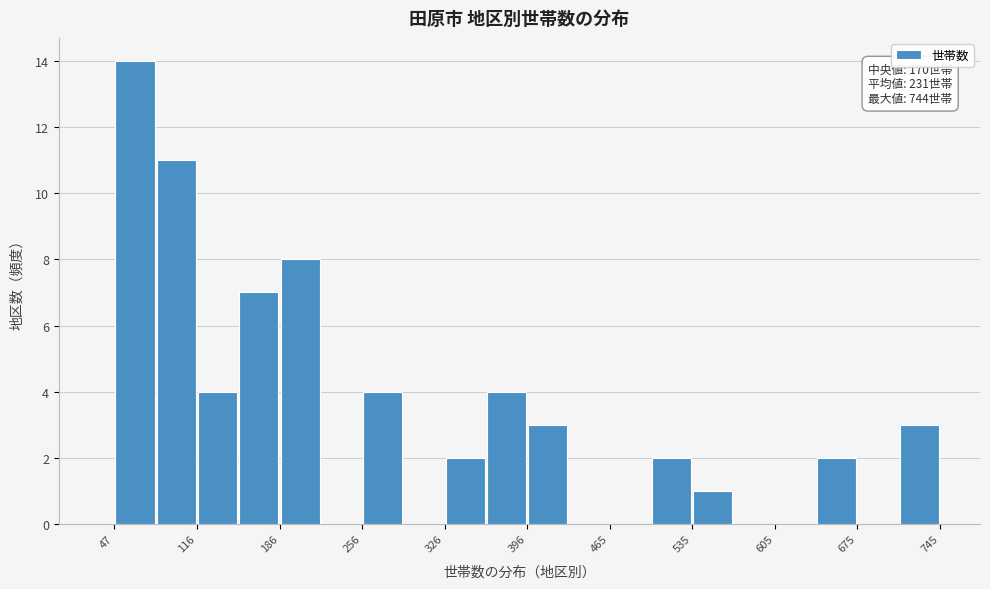

Around what value on the x-axis is the tallest bar? Give the approximate position of its centre, as read against the axis.

60